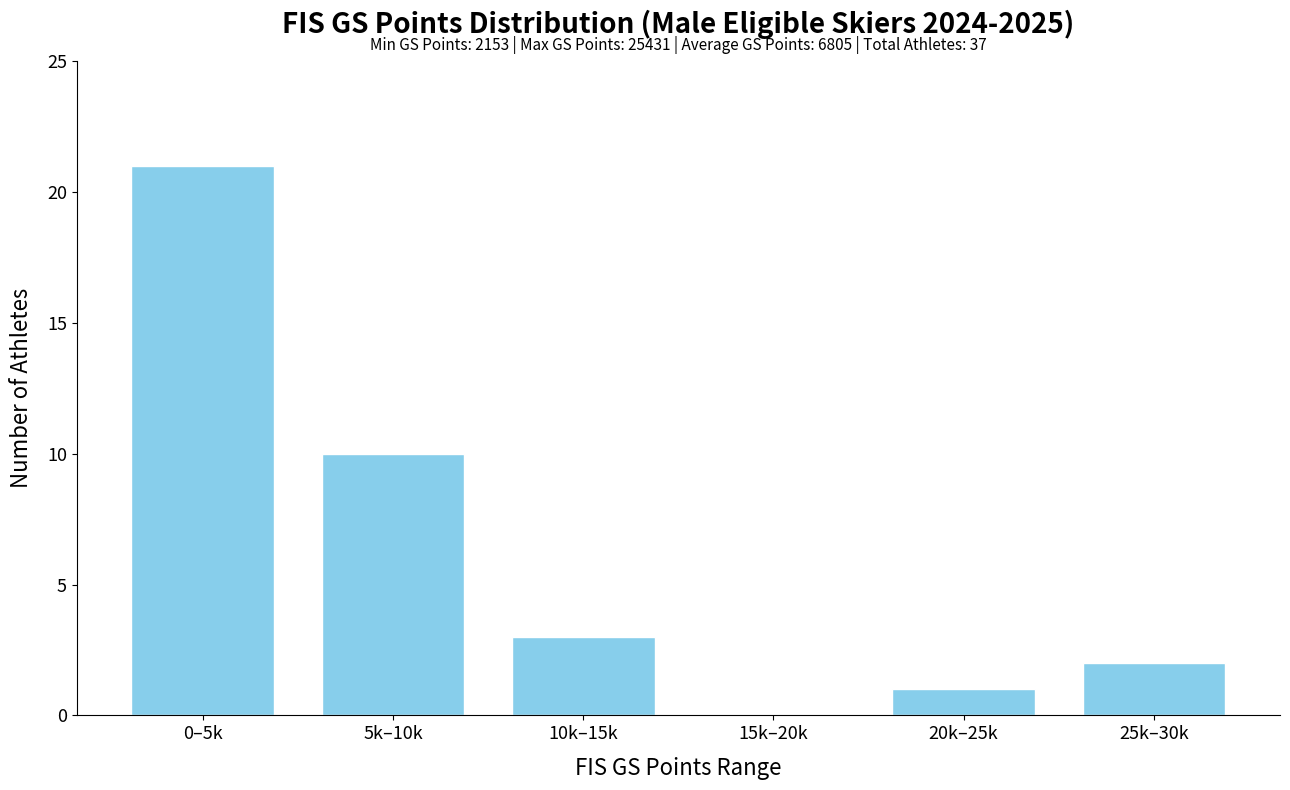

Reading left to right, extract all data points from this chart.

0–5k=21	5k–10k=10	10k–15k=3	15k–20k=0	20k–25k=1	25k–30k=2